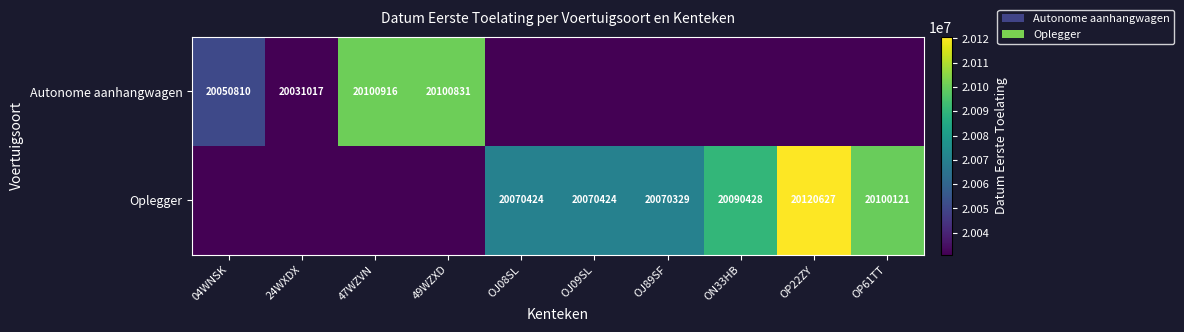

True or false: Oplegger has a value of 5385433 at ON33HB.

False